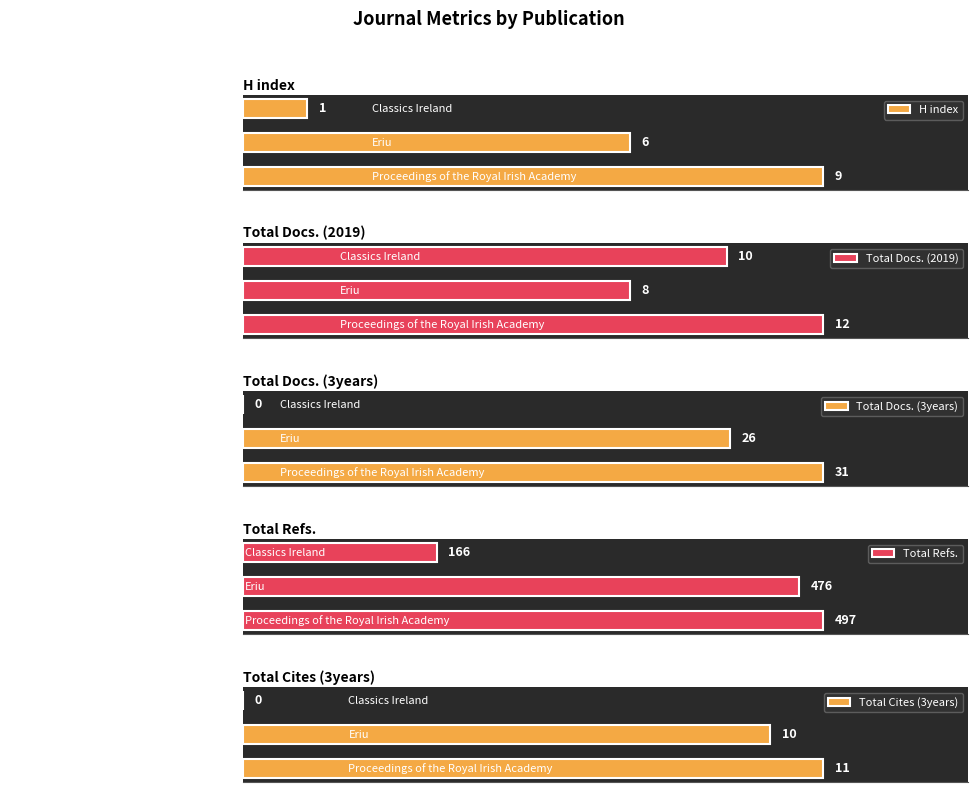

At which label does H index reach its peak?

Proceedings of the Royal Irish Academy